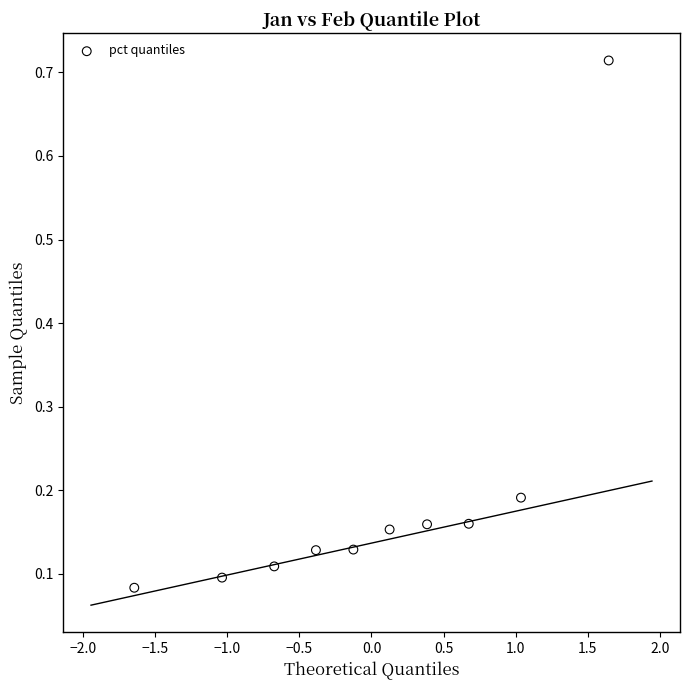

What is the range of X values (max minus min)?

3.3